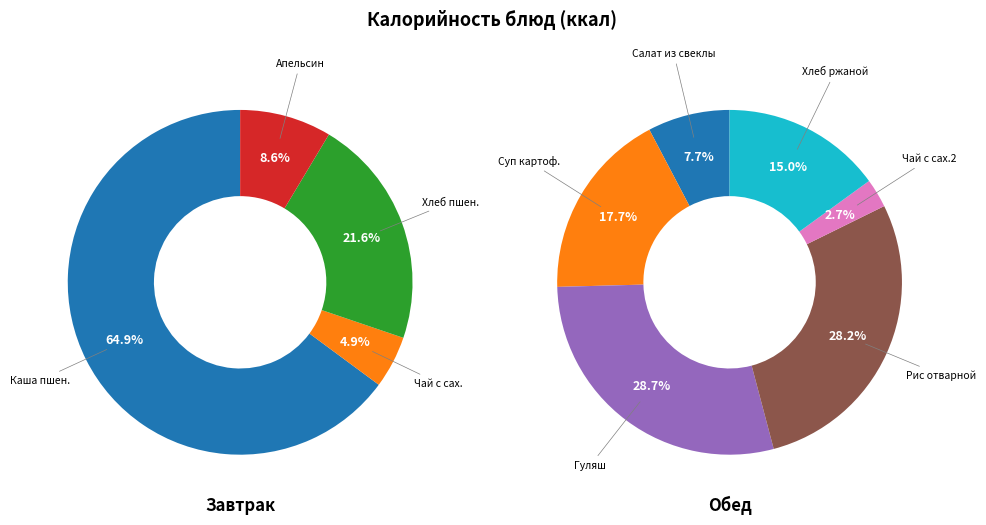

What is the change in value from Каша пшеничная молочная to Рис отварной?

-75.9